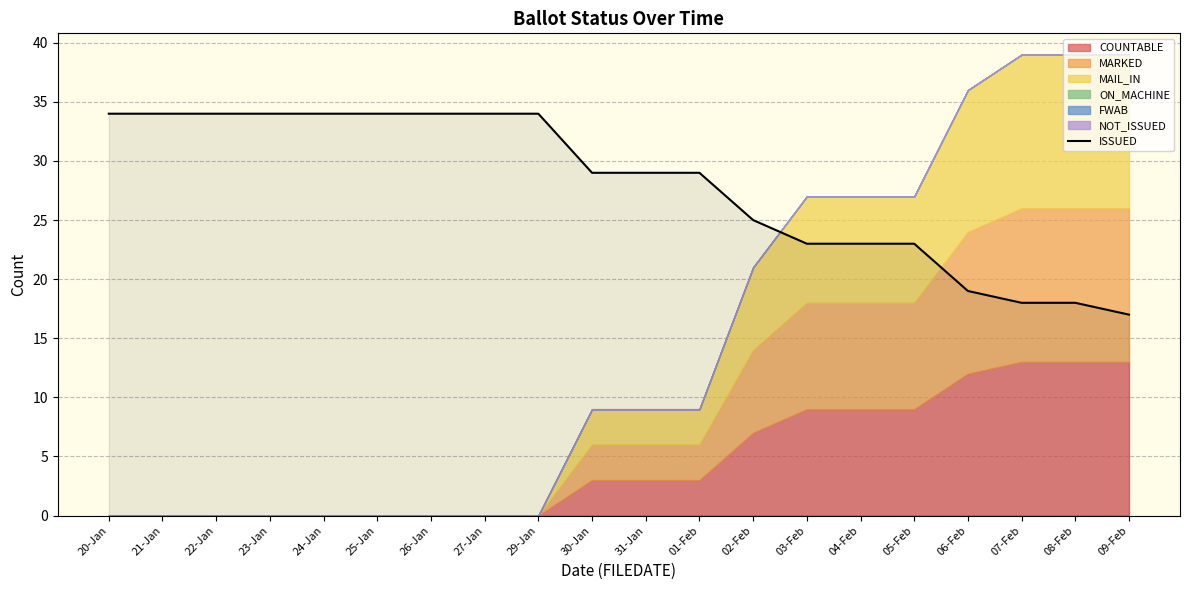

Count the number of values greater than 29.

9